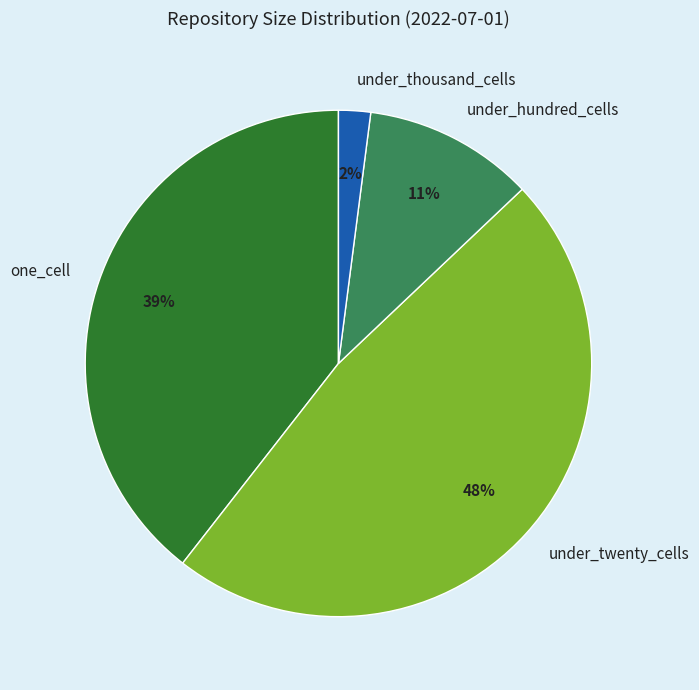

True or false: under_hundred_cells accounts for 17% of the total.

False